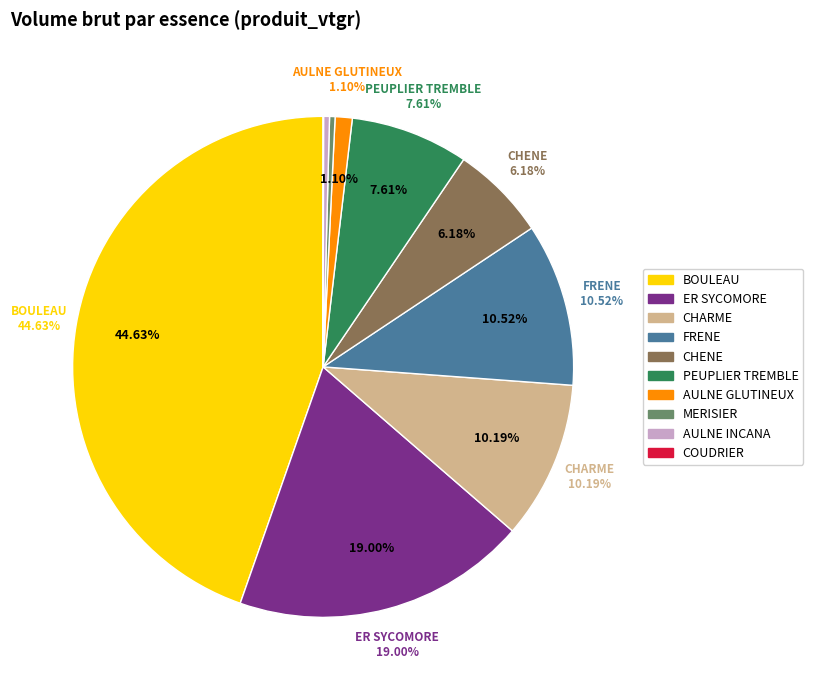

To the nearest percent, what is the difference between the largest and smallest slice percentages?

45%